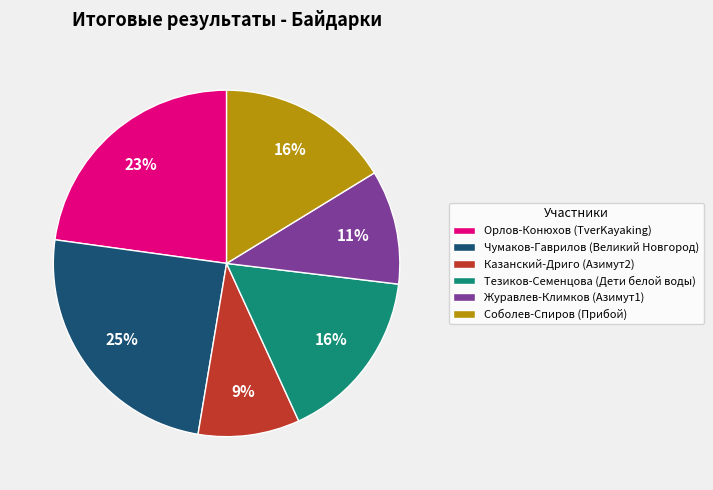

What percentage is the Журавлев-Климков (Азимут1) slice, to the nearest percent?

11%